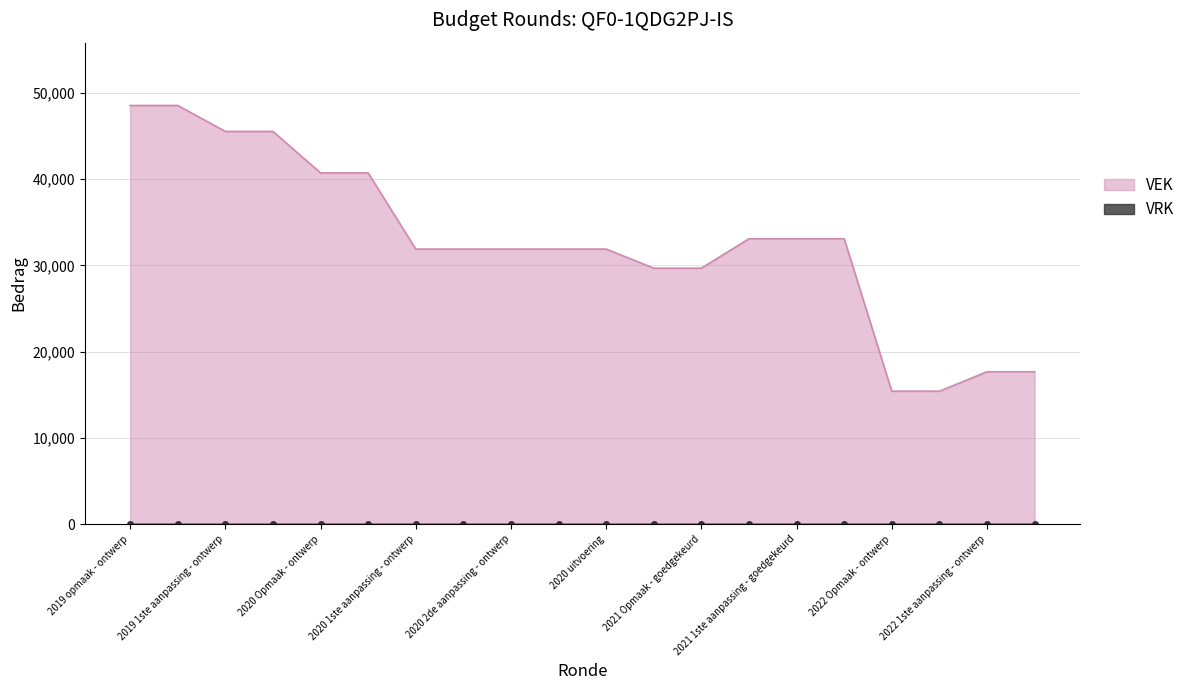

What is the change in value from 2019 opmaak - goedgekeurd to 2021 Opmaak - goedgekeurd?

-18867